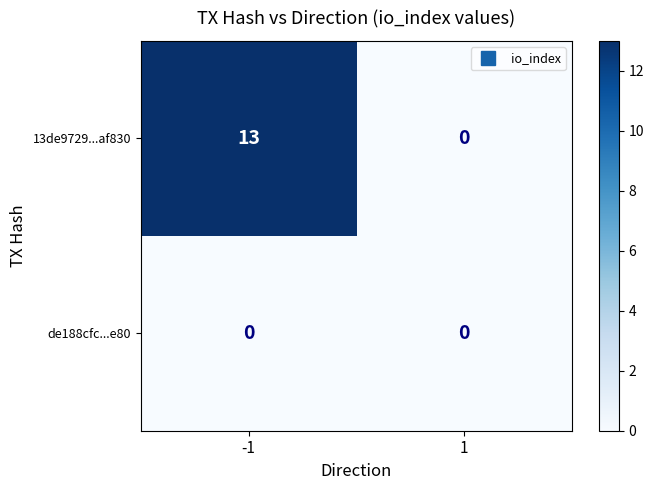

Reading left to right, extract all data points from this chart.

13de9729...af830: 13	0
de188cfc...e80: 0	0